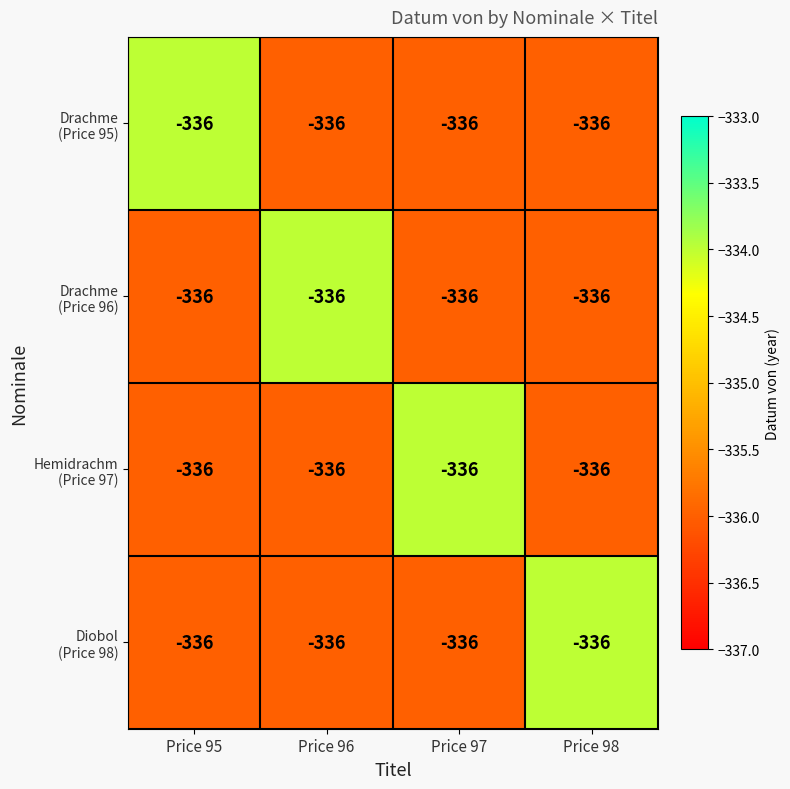

Is it true that Hemidrachm (Price 97) equals -518 at Price 95?

False